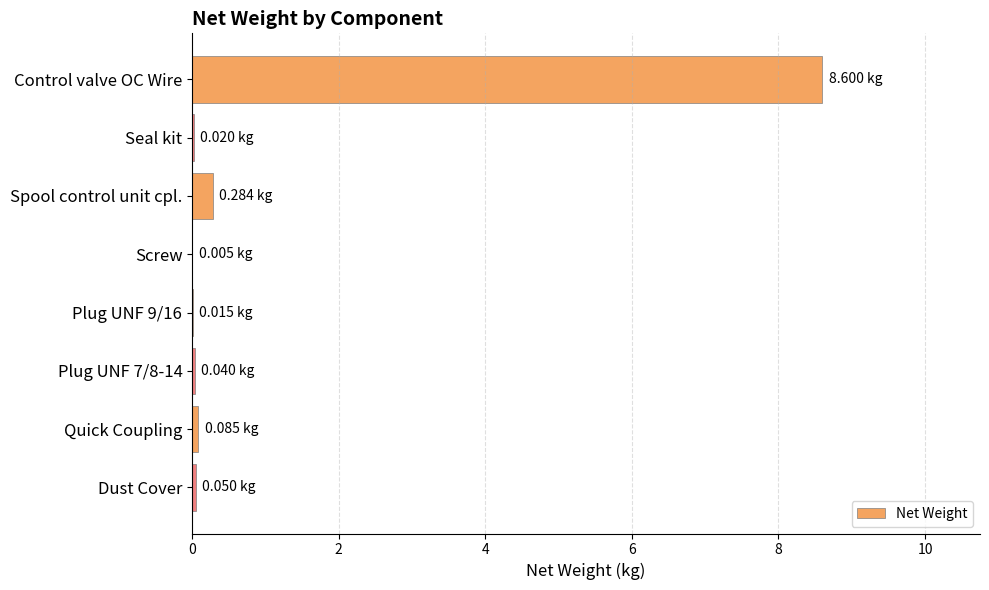

What is the sum of all values?

9.1